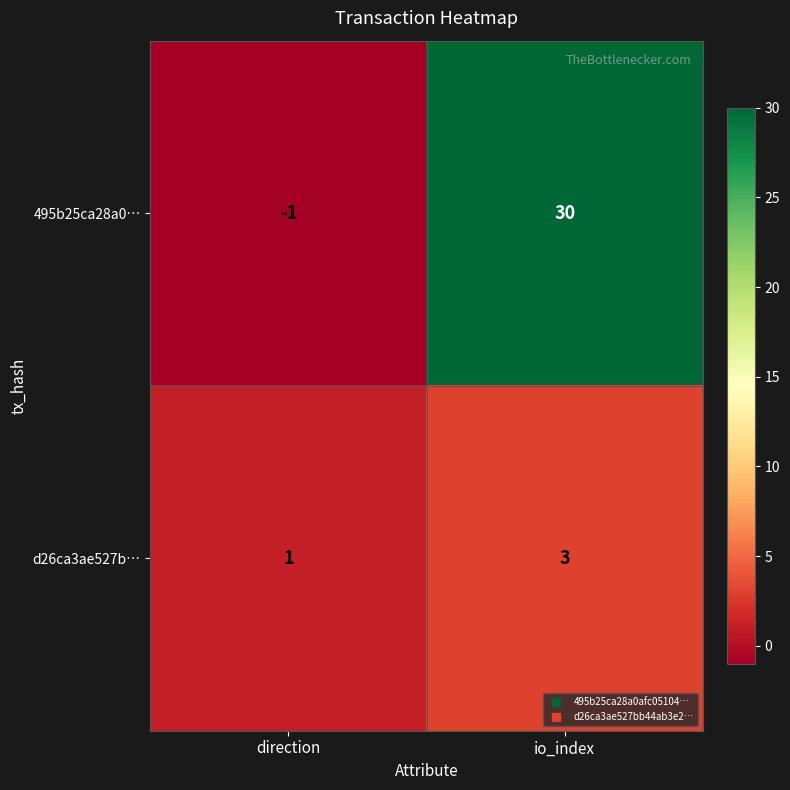

List the series in order of their overall mean, highest first.

495b25ca28a0…, d26ca3ae527b…